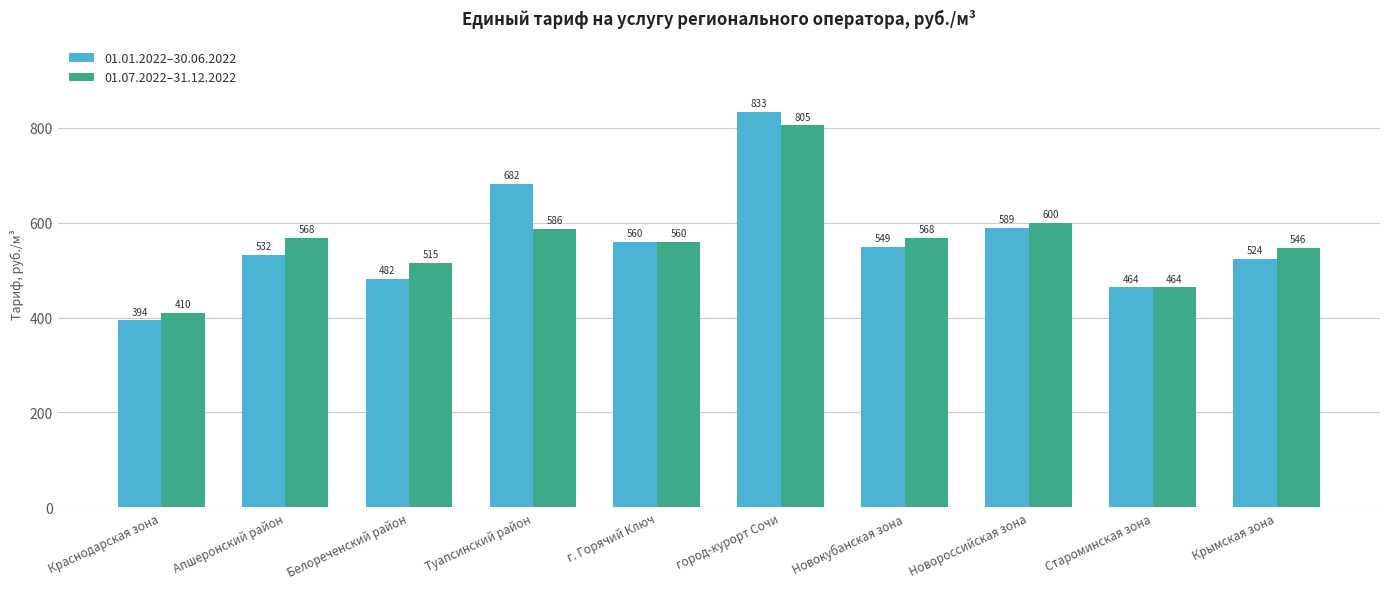

List the series in order of their overall mean, highest first.

01.07.2022–31.12.2022, 01.01.2022–30.06.2022